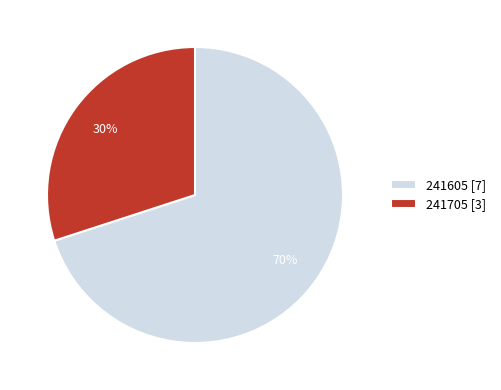

Combined, do 241605 [7] and 241705 [3] account for over 50%?

Yes